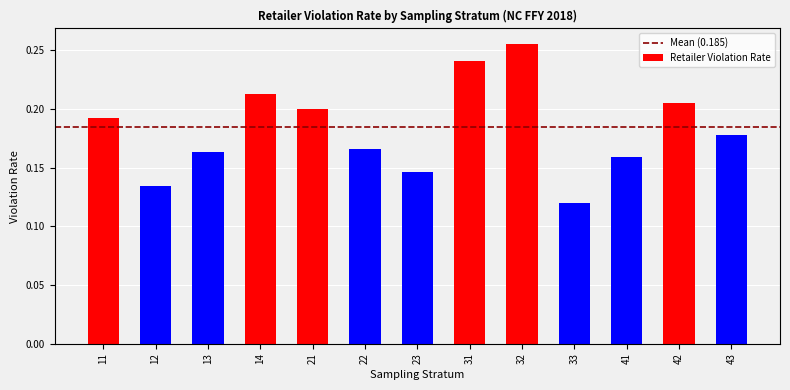

Which has a higher value, 43 or 12?

43